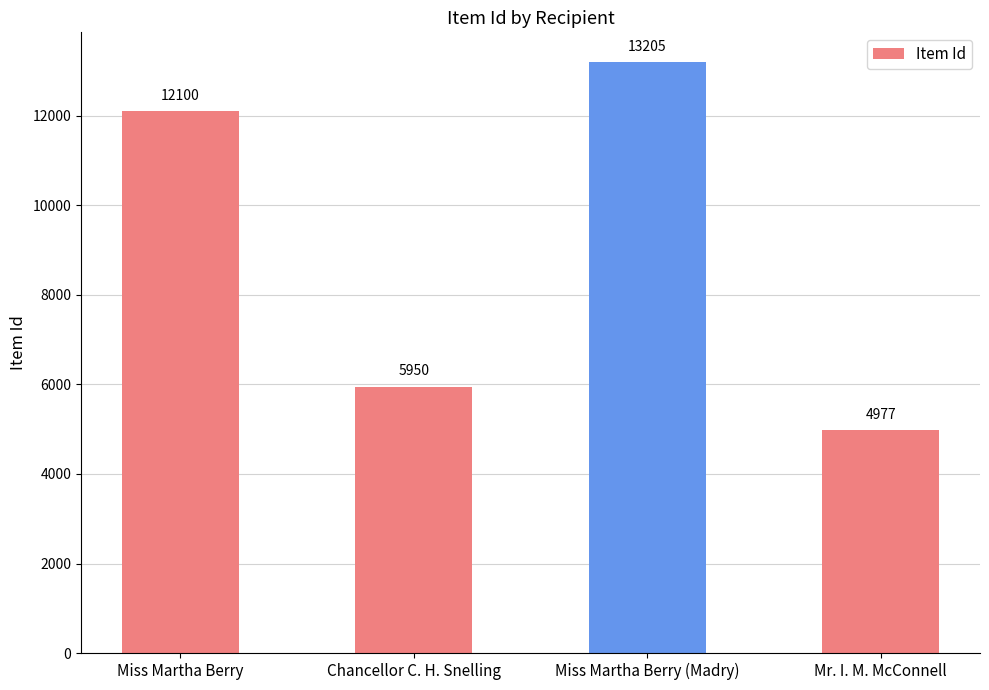

How many series are shown in this chart?

1